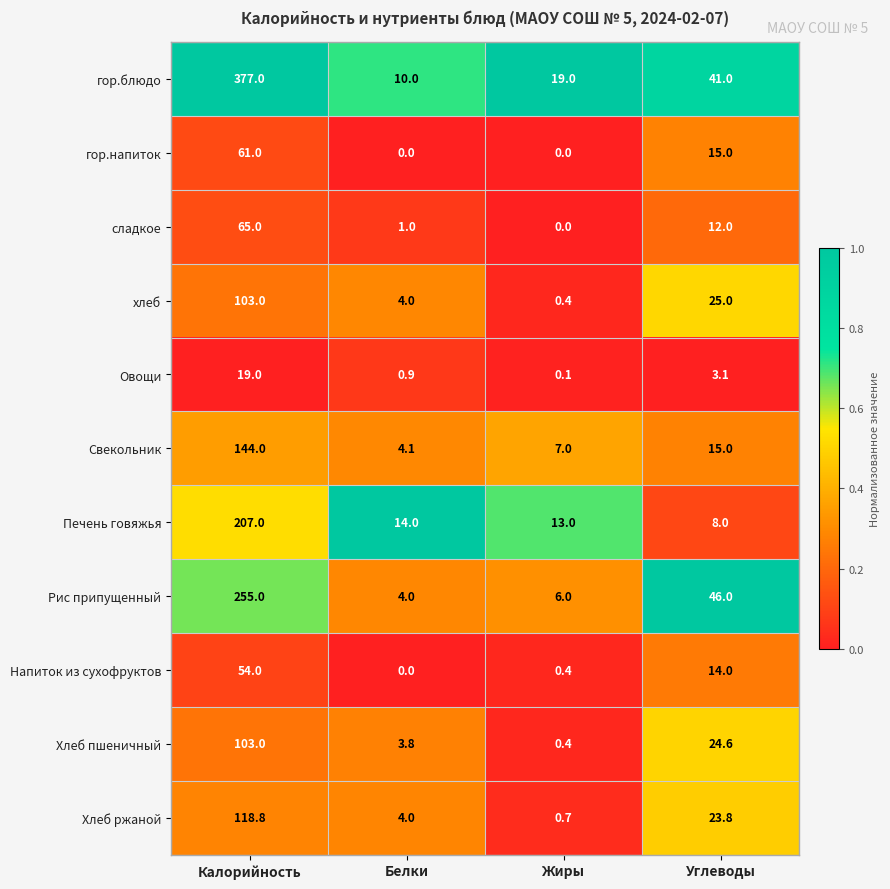

At which label is Свекольник closest to 74?

Углеводы